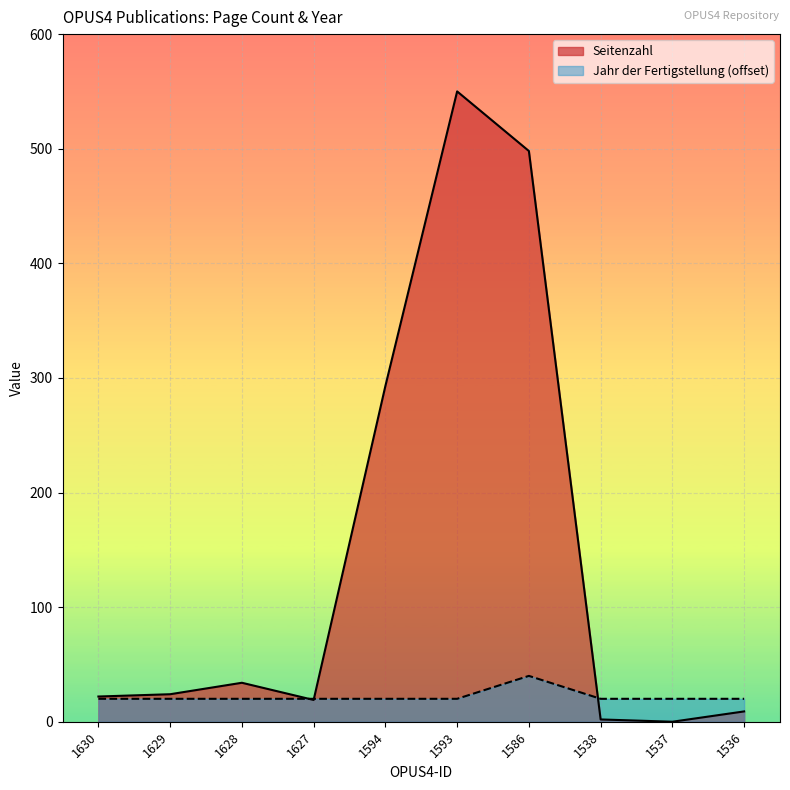

Rank the series at 1536 from lowest to highest value.

Seitenzahl, Jahr der Fertigstellung (offset)